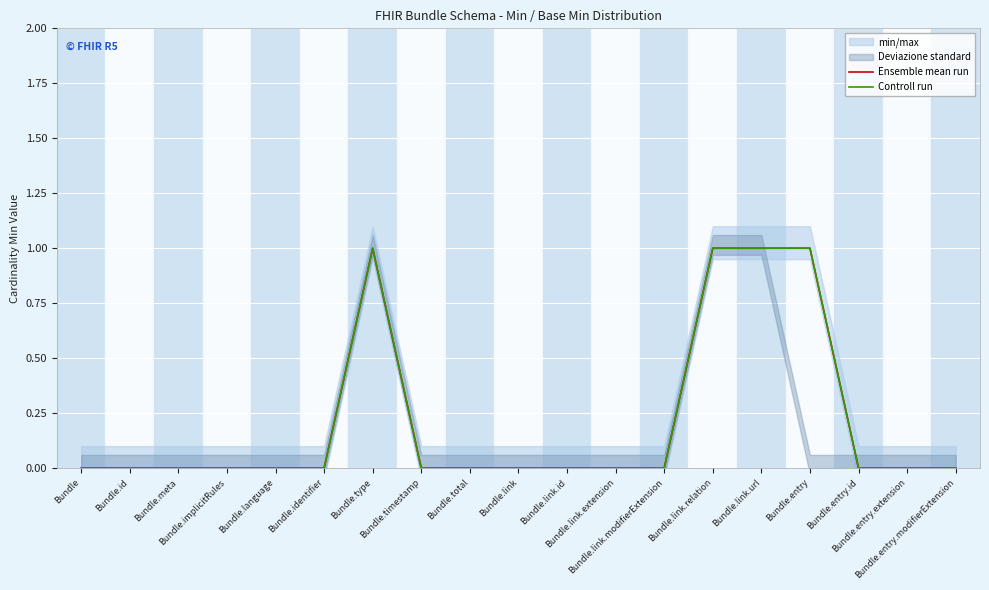

The value of Ensemble mean run at Bundle.link.modifierExtension is 0. True or false?

False